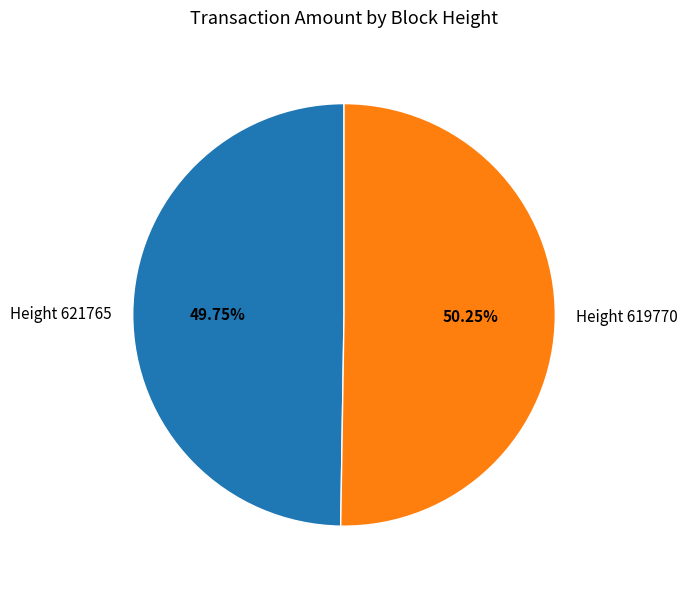

Is the sum of Height 619770 and Height 621765 greater than half?

Yes